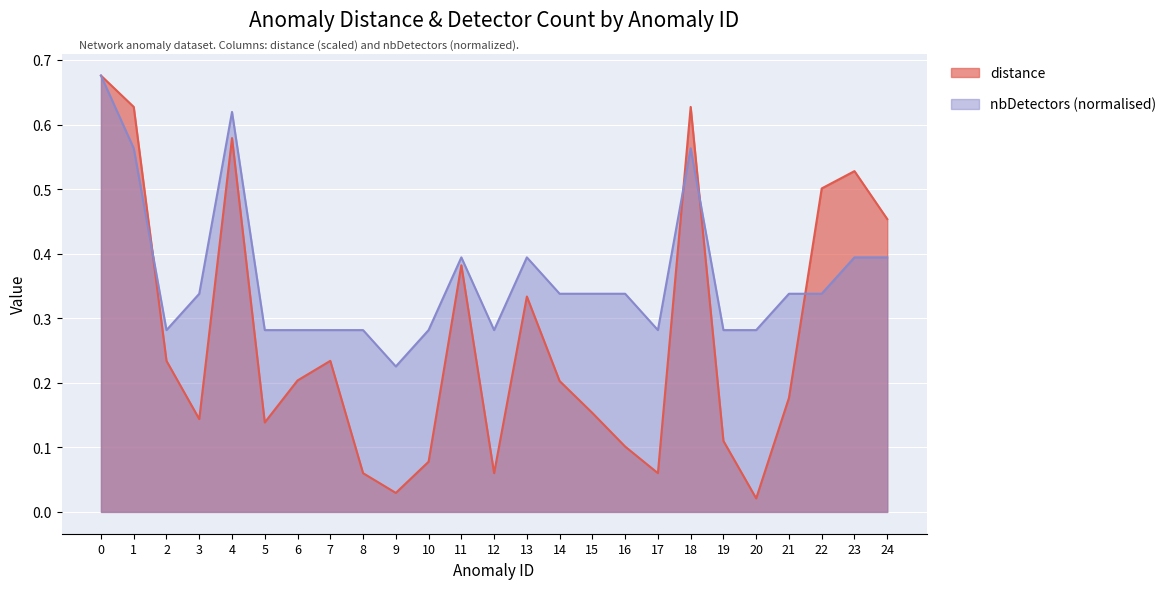

Rank the categories by nbDetectors value from highest to lowest.

0, 4, 1, 18, 11, 13, 23, 24, 3, 14, 15, 16, 21, 22, 2, 5, 6, 7, 8, 10, 12, 17, 19, 20, 9